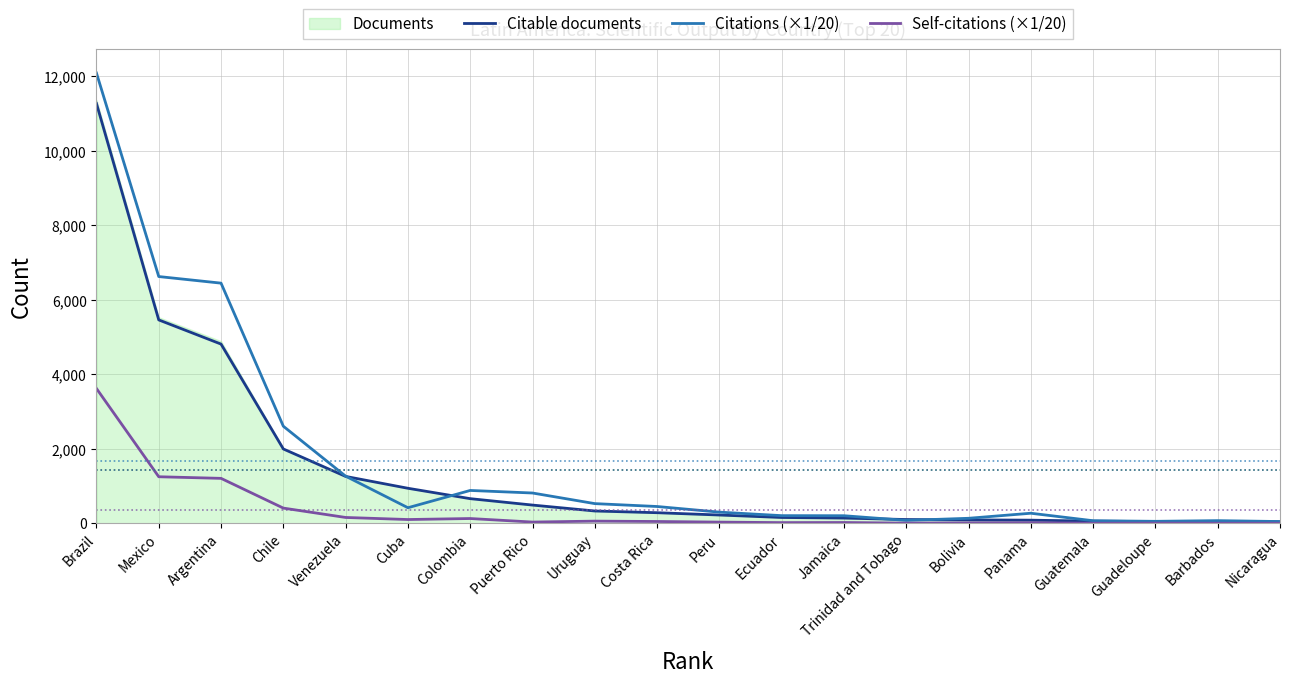

What is the difference between the maximum and second lowest values in the Citable documents series?

11227.0